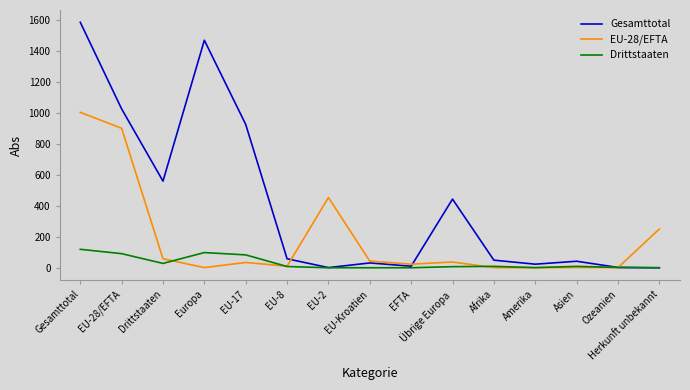

Where is the first local minimum for Drittstaaten?

Drittstaaten